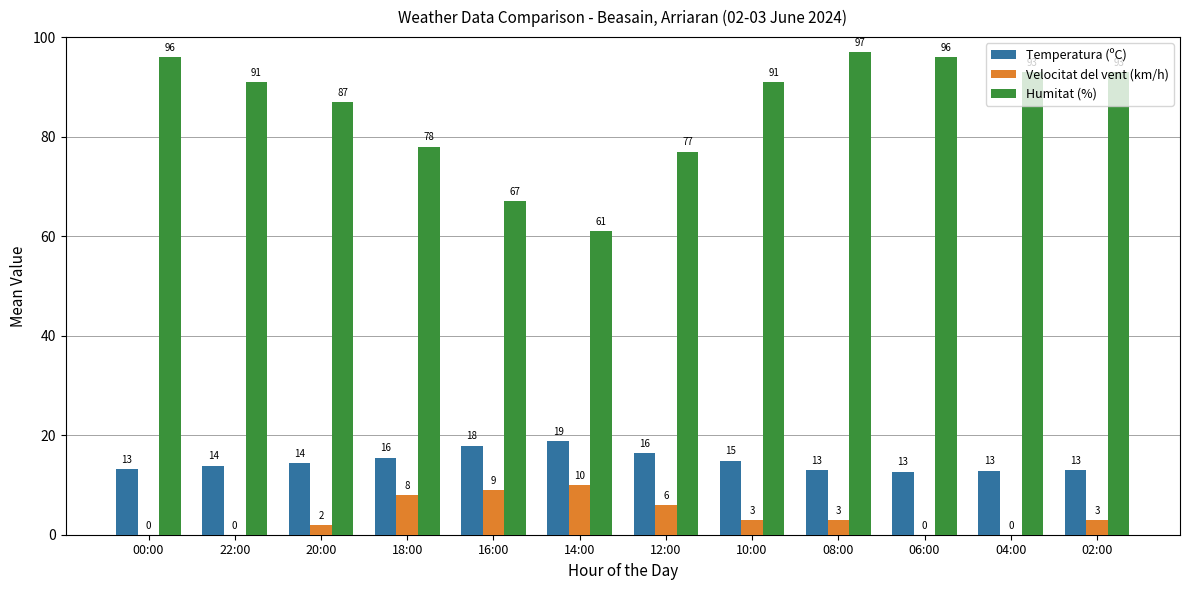

What is the sum of the Humitat (%) values at 22:00 and 06:00?

187.0